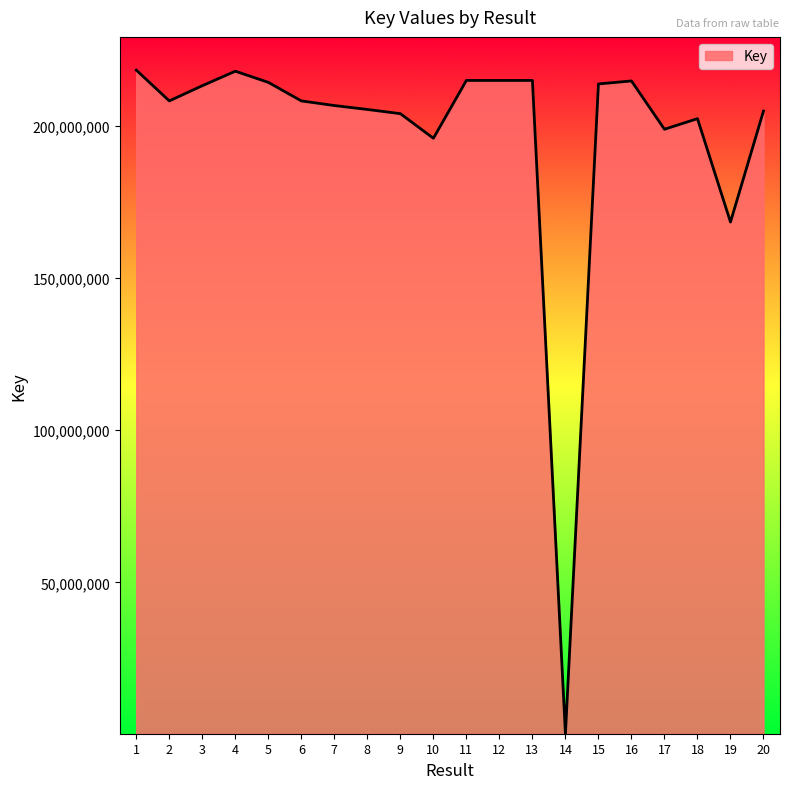

The value at 6 is 208133573. True or false?

True